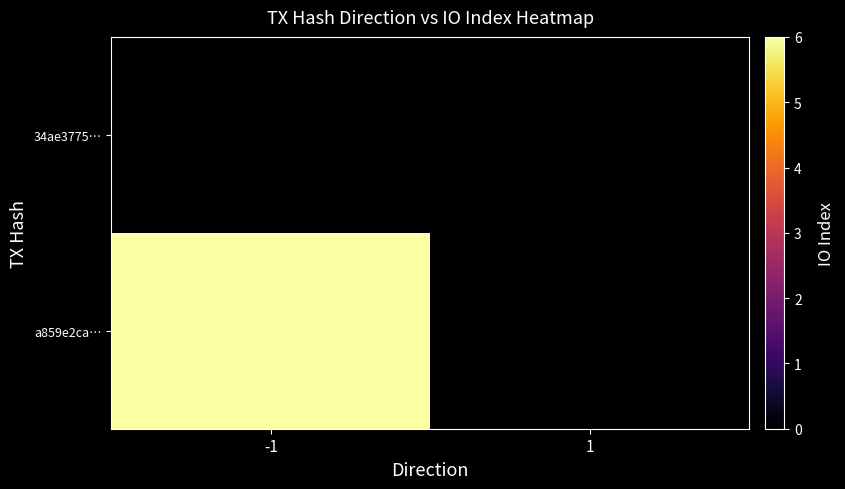

Which series has the widest spread of values?

a859e2ca…